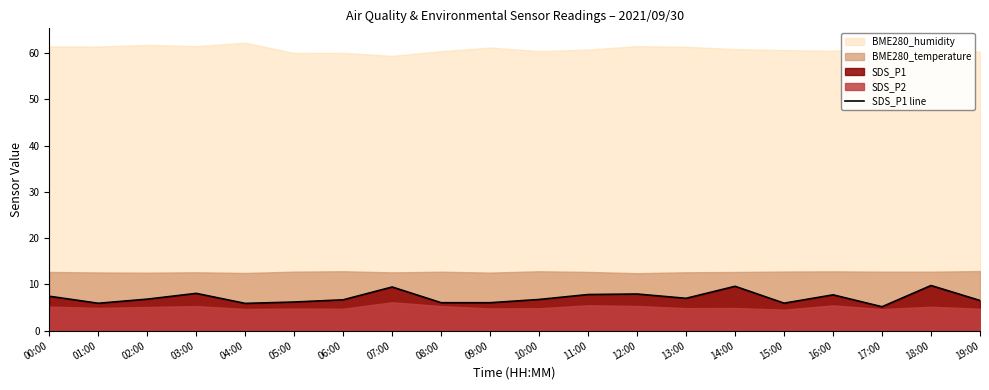

True or false: SDS_P1 line has a value of 7.5 at 00:00.

True